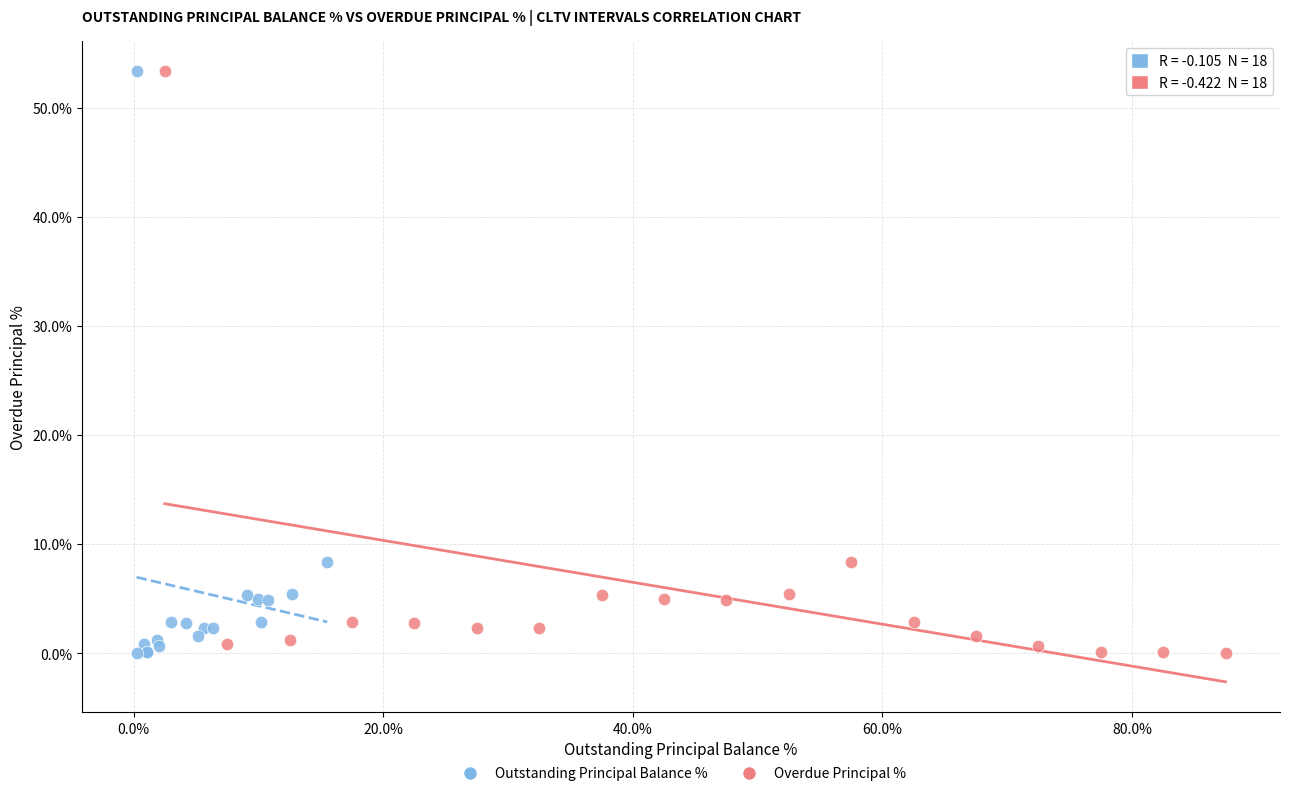

What are all the series names shown in the legend?

Outstanding Principal Balance %, Overdue Principal %